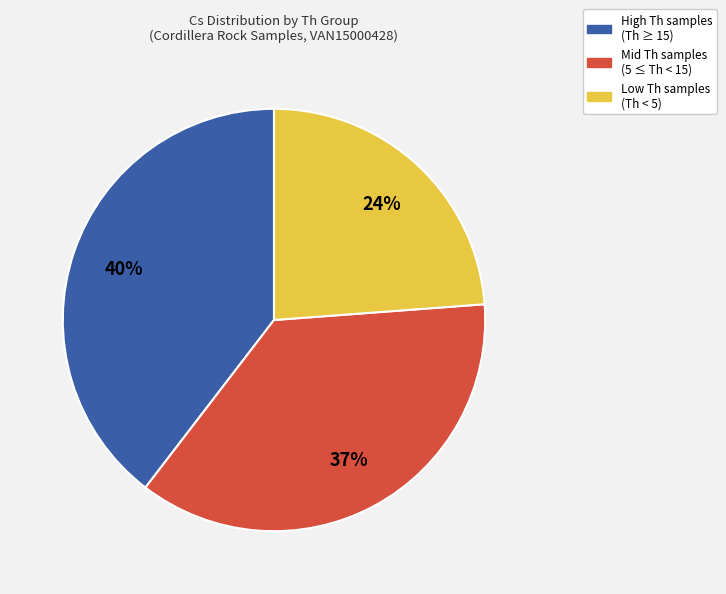

To the nearest percent, what is the average slice percentage?

33%